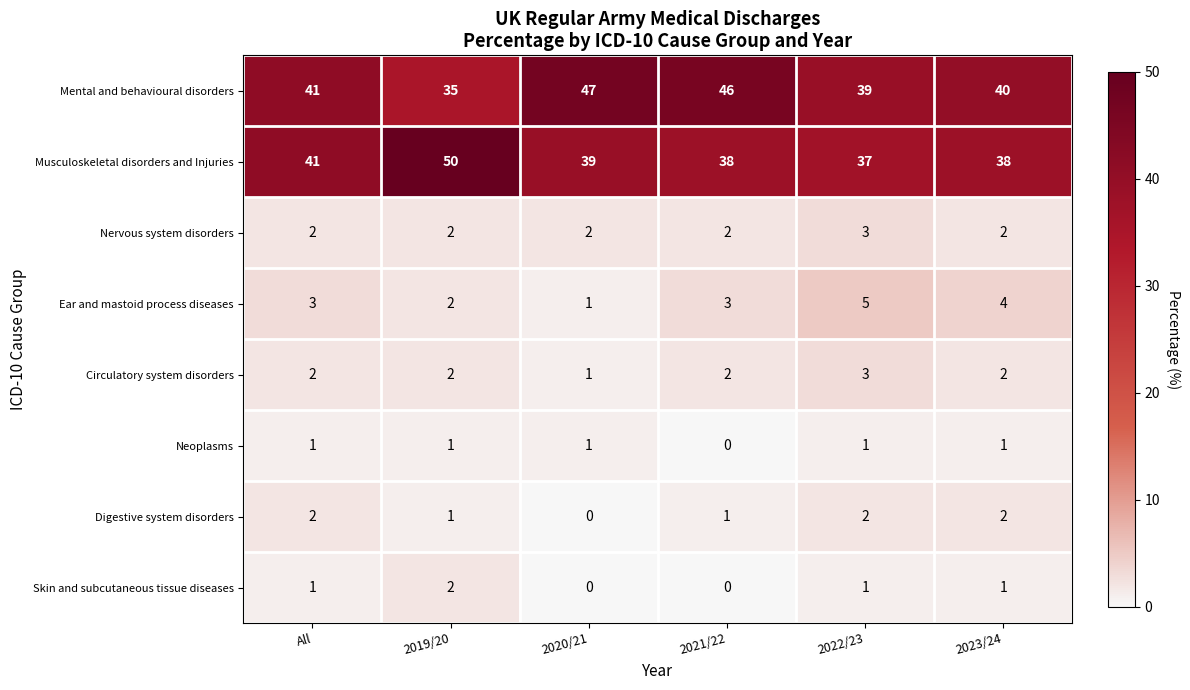

What is the total value across all series at 2019/20?

95